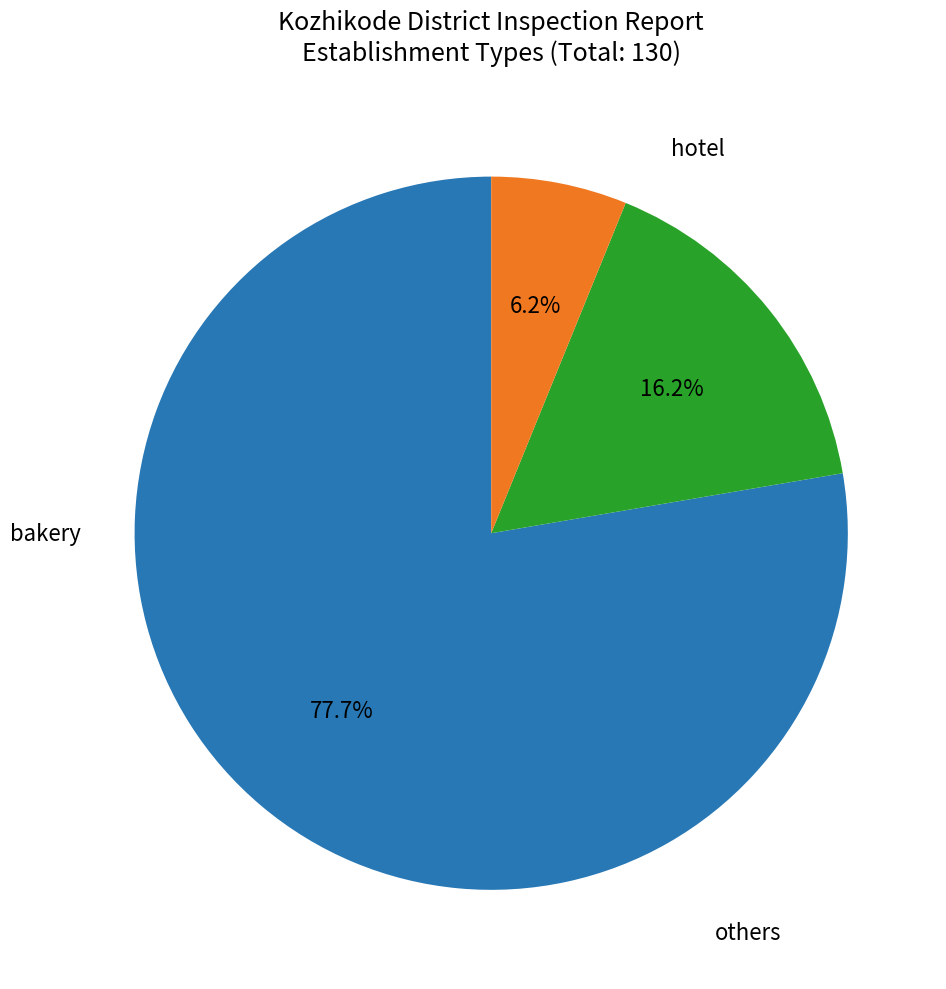

Does any single category account for the majority?

Yes